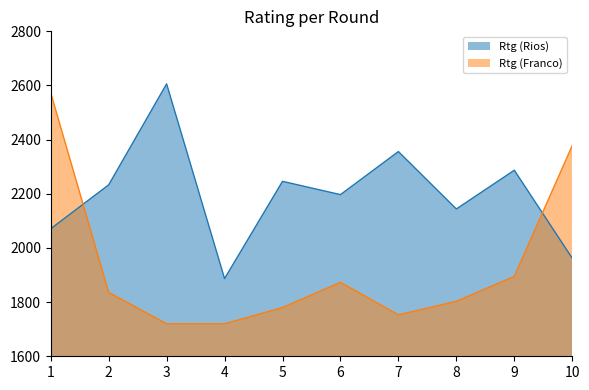

Read the Rtg (Rios) value at 2.

2233